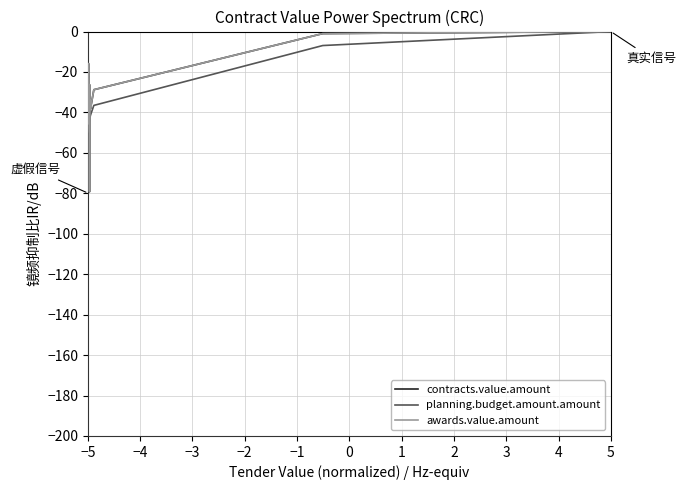

Which series has the widest spread of values?

contracts.value.amount